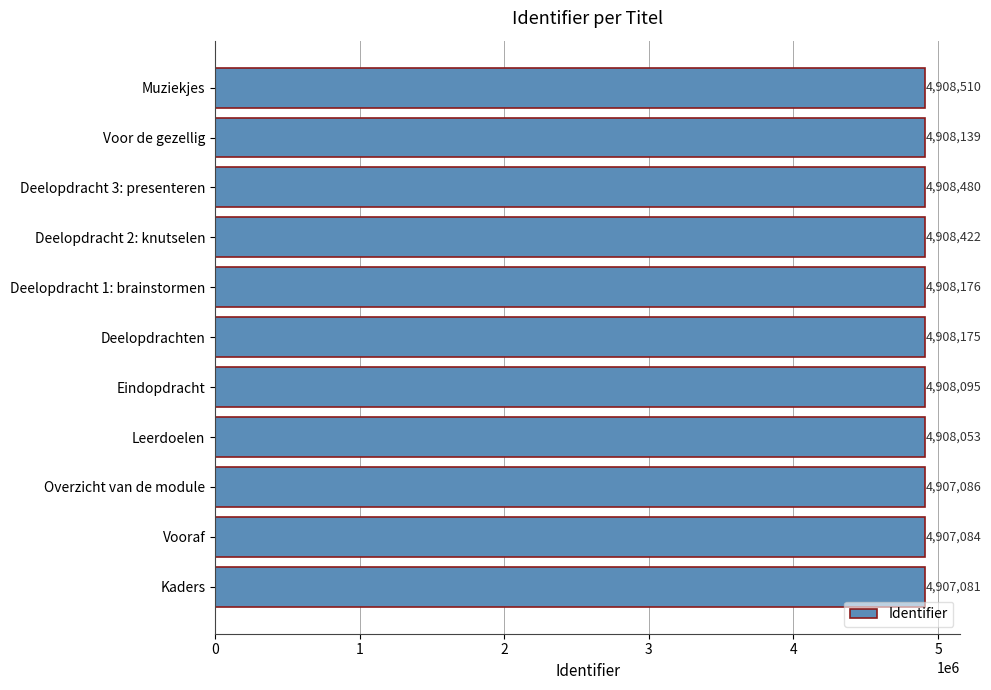

What is the maximum value shown in the chart?

4908510